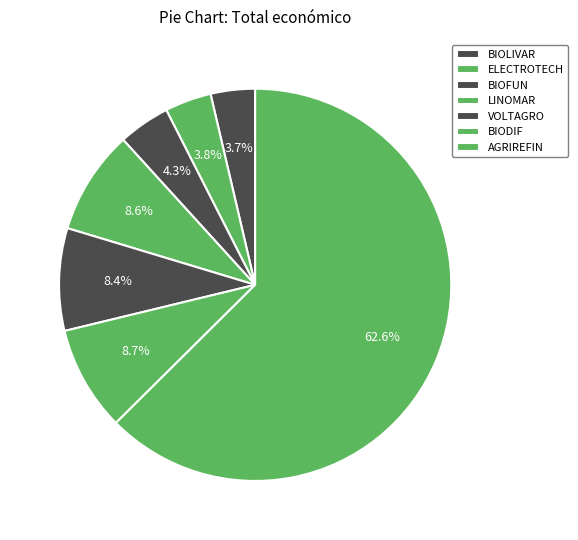

What is the largest slice in the pie chart?

AGRIREFIN